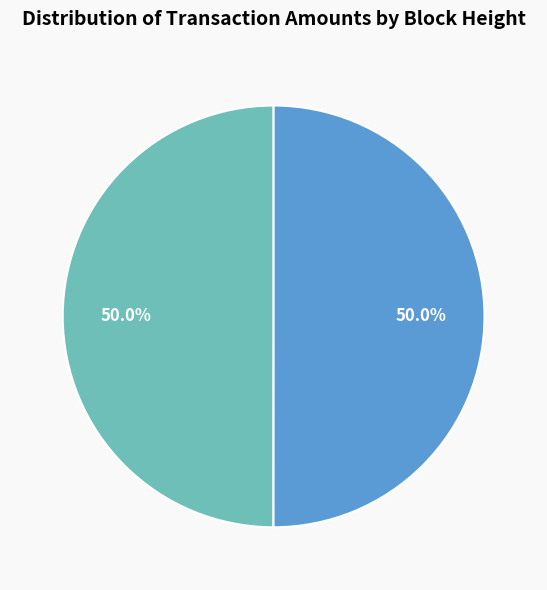

What percentage do 377476 and 377479 together represent?

100.0%